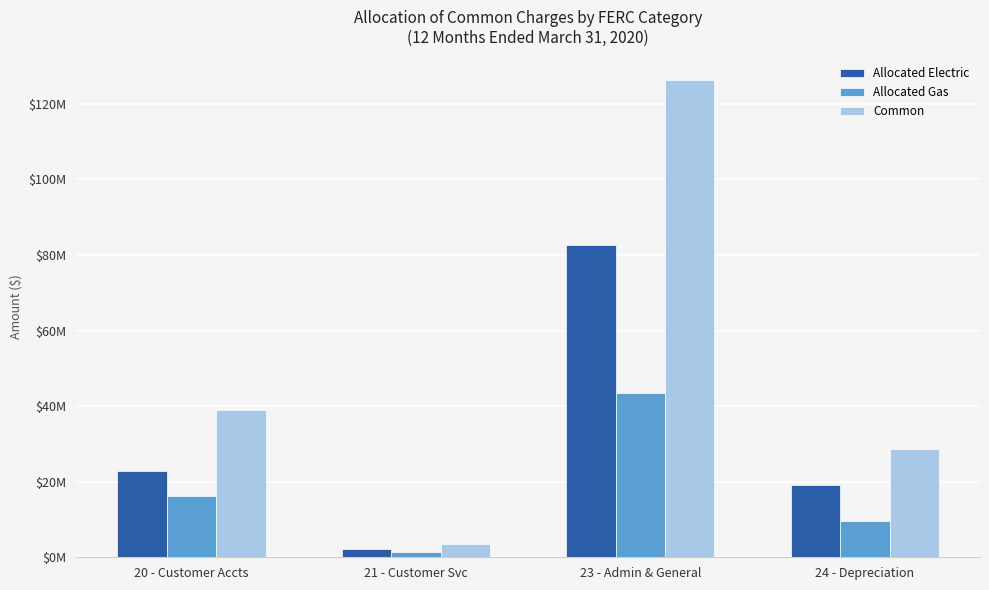

Rank the categories by Common value from highest to lowest.

23 - Admin & General, 20 - Customer Accts, 24 - Depreciation, 21 - Customer Svc